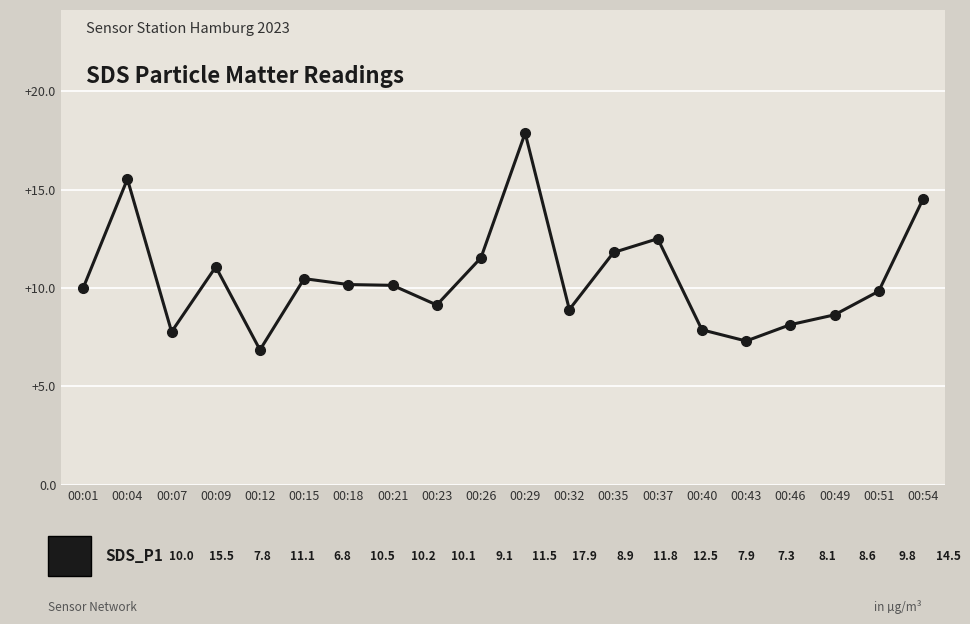

True or false: the data shows 28.3 at 00:29.

False